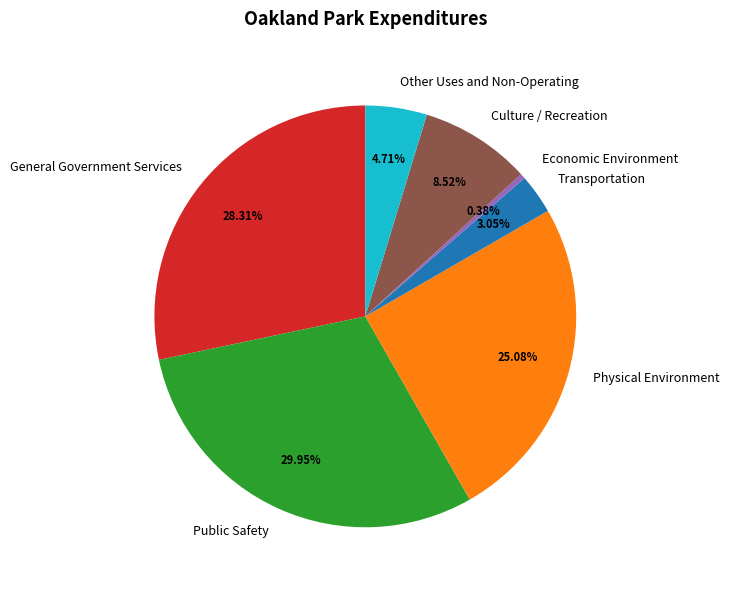

True or false: Other Uses and Non-Operating accounts for 5% of the total.

True